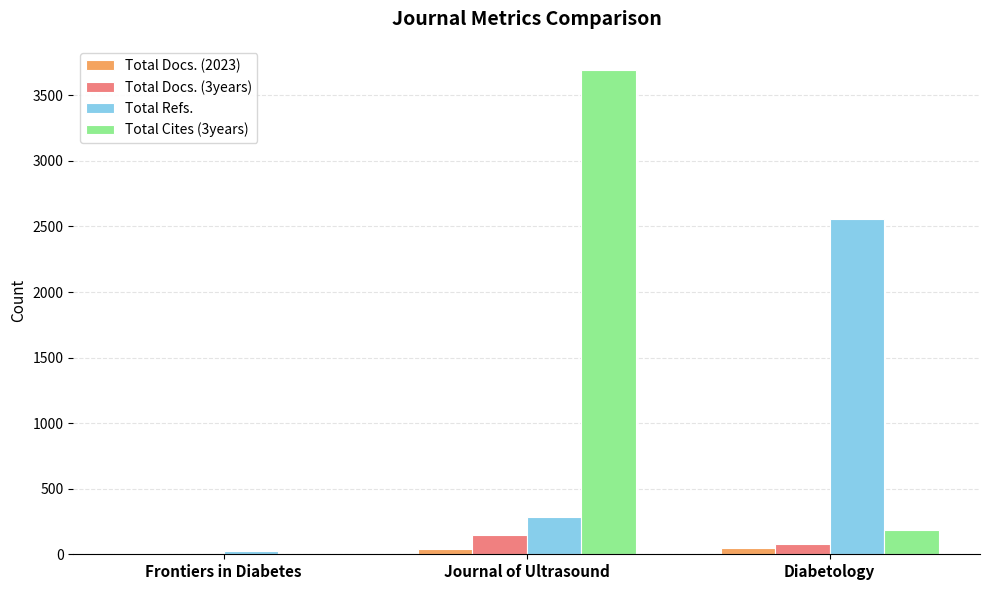

Which category has the highest value in the Total Refs. series?

Diabetology